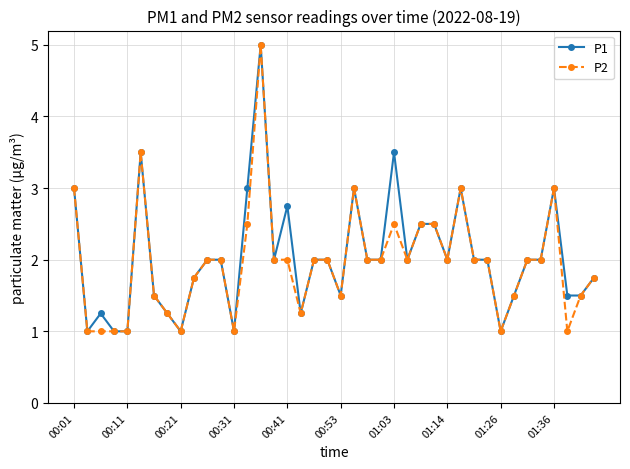

What is the minimum value for P1?

1.0